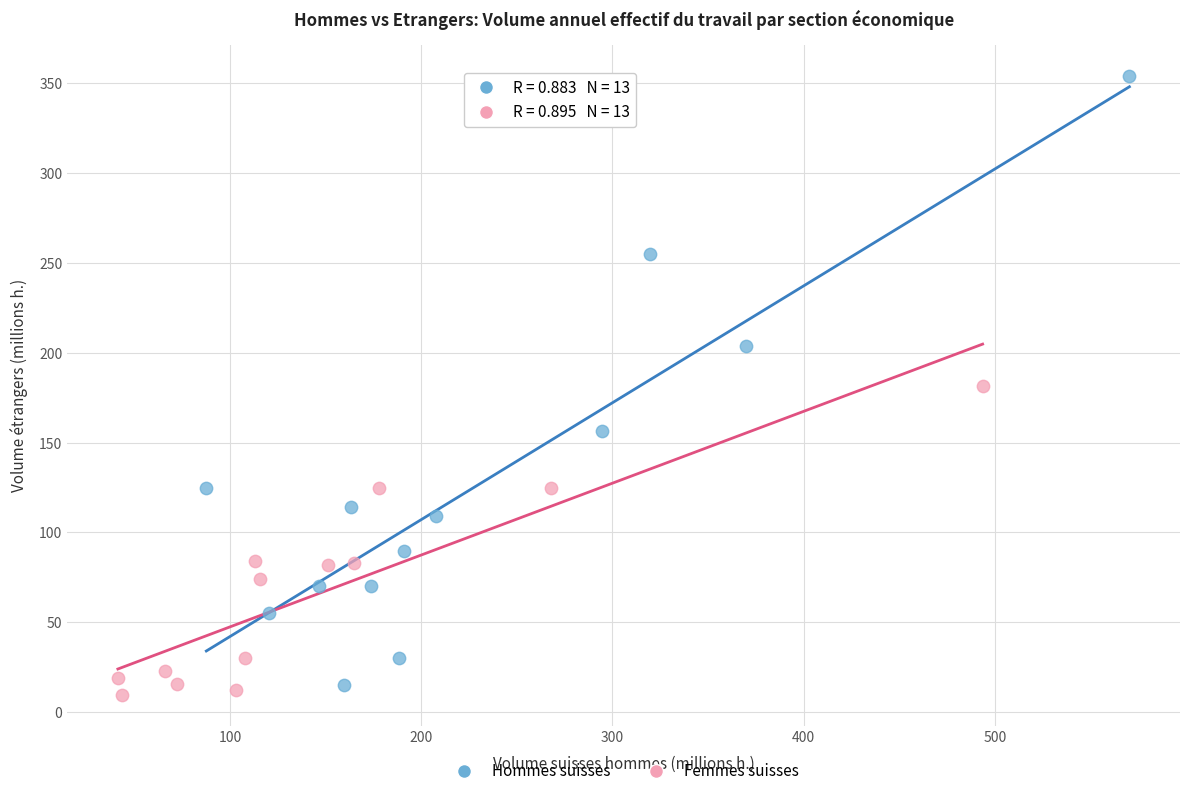

Which series contains the highest Y value?

Hommes suisses